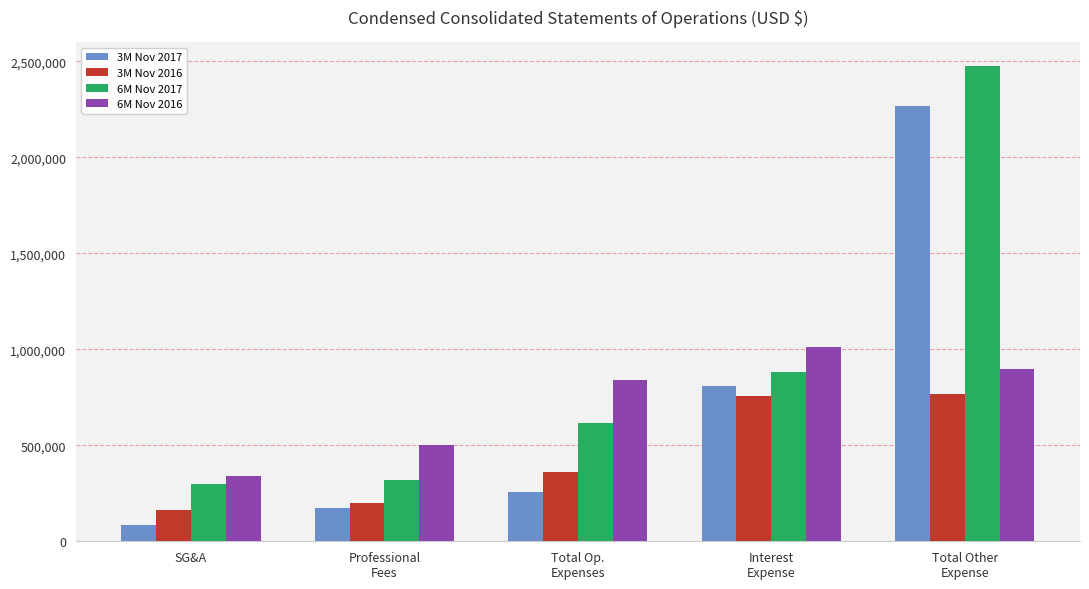

What is the total value across all series at SG&A?

884628